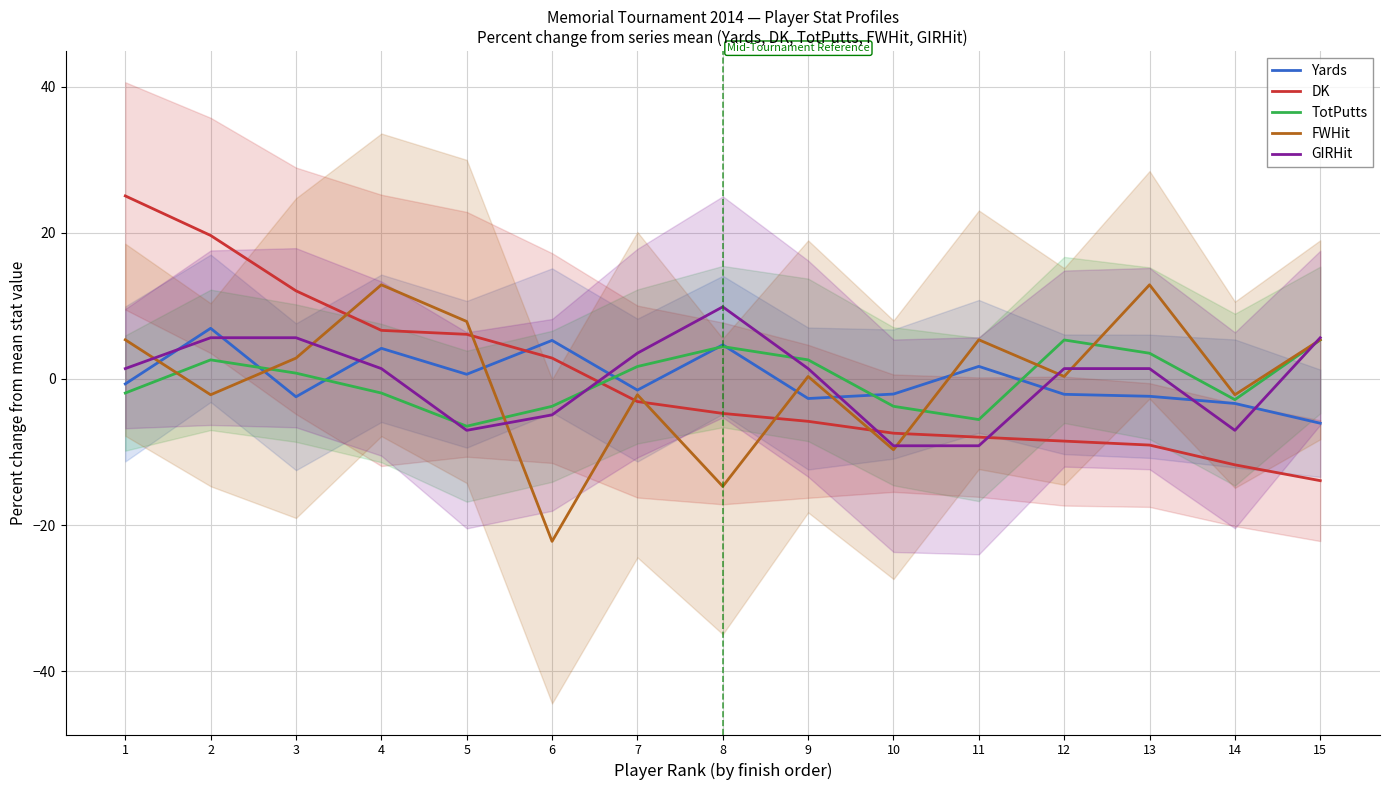

True or false: DK has more than 0 points higher than both neighbors.

False